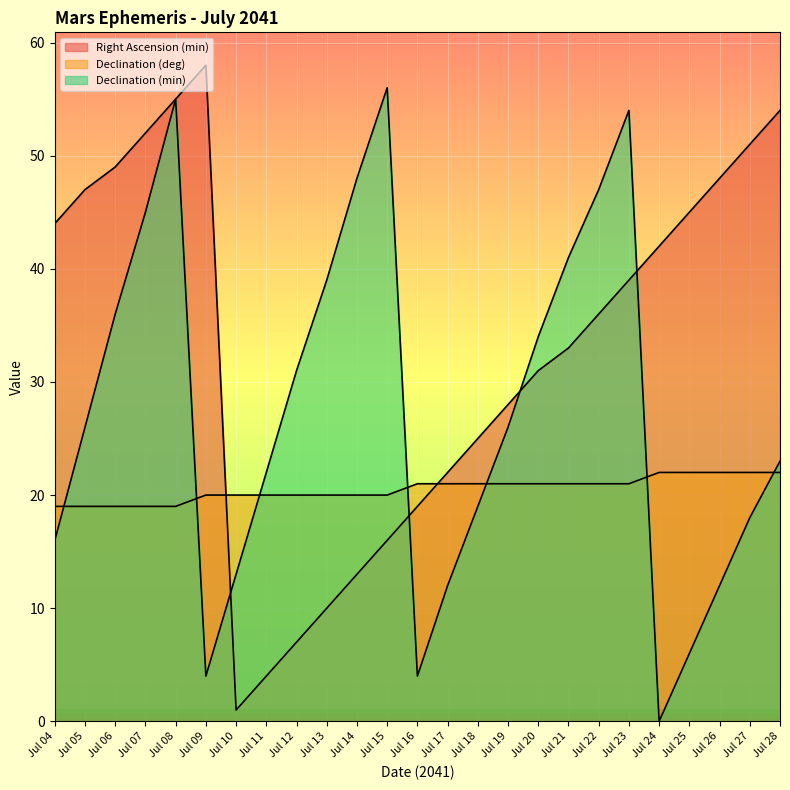

What is the sum of the Declination (min) values at Jul 11 and Jul 27?

40